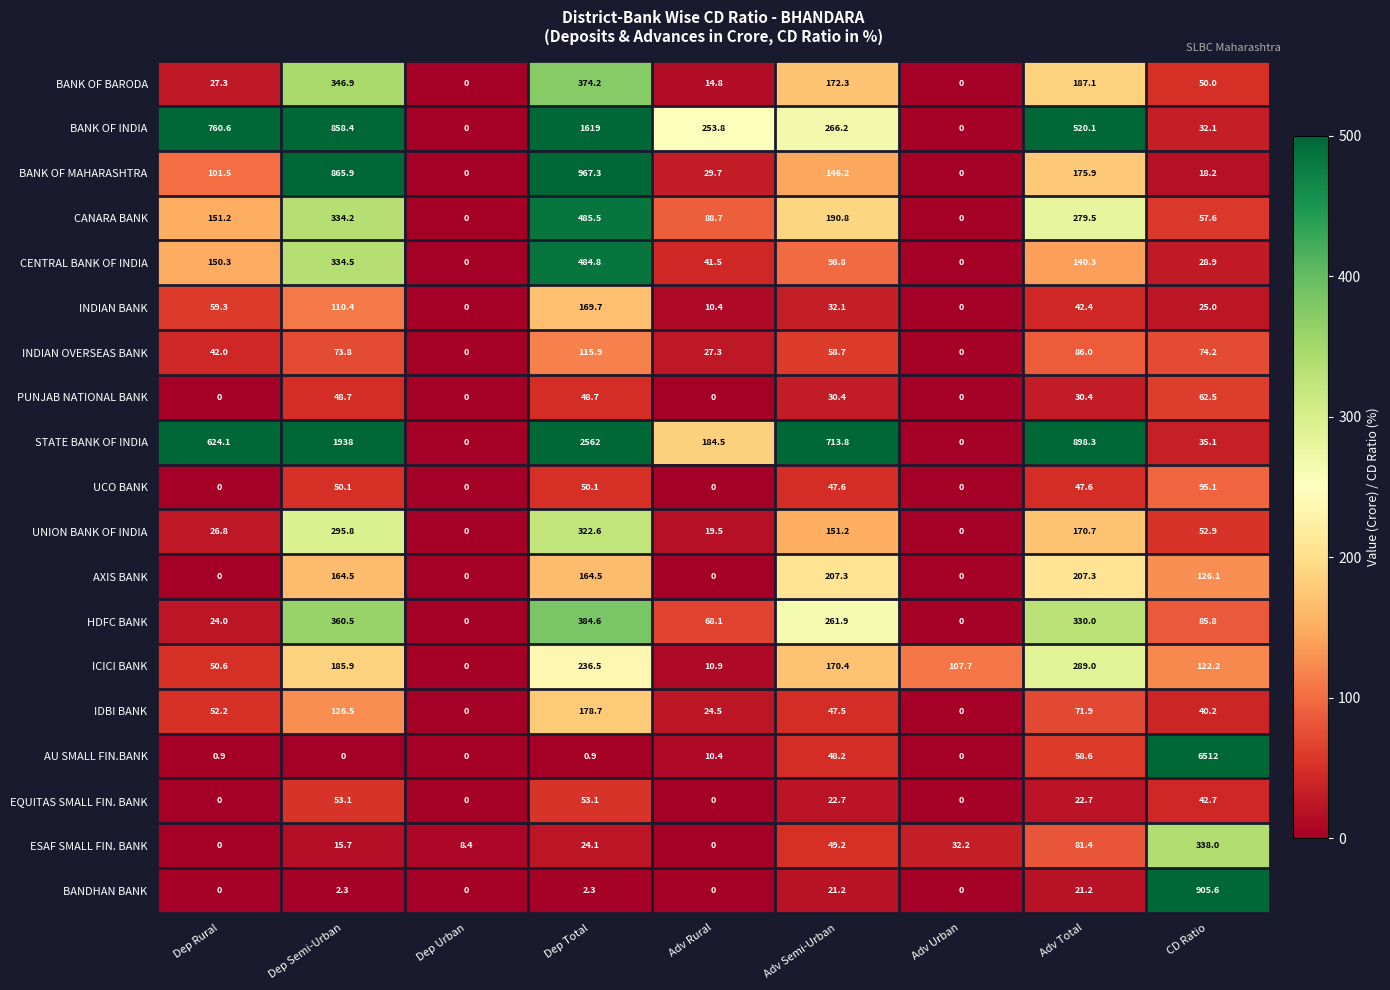

Is it true that UNION BANK OF INDIA equals 95.1 at CD Ratio?

False